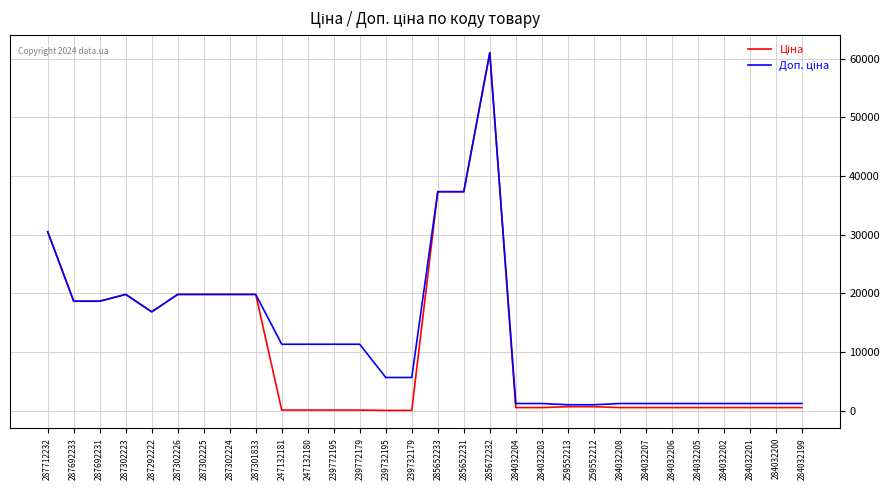

What is the total value across all series at 285672232?

122049.4